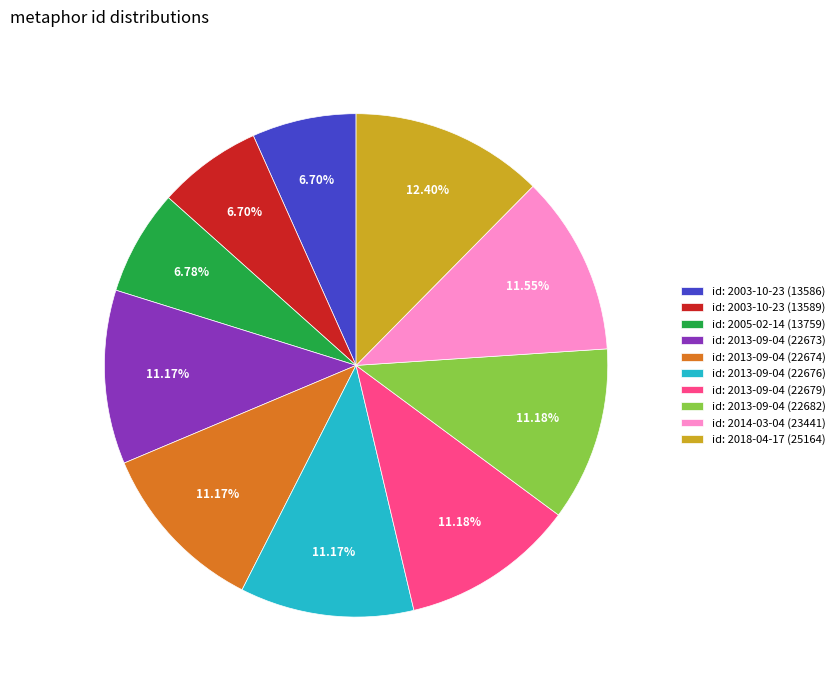

To the nearest percent, what is the average slice percentage?

10%